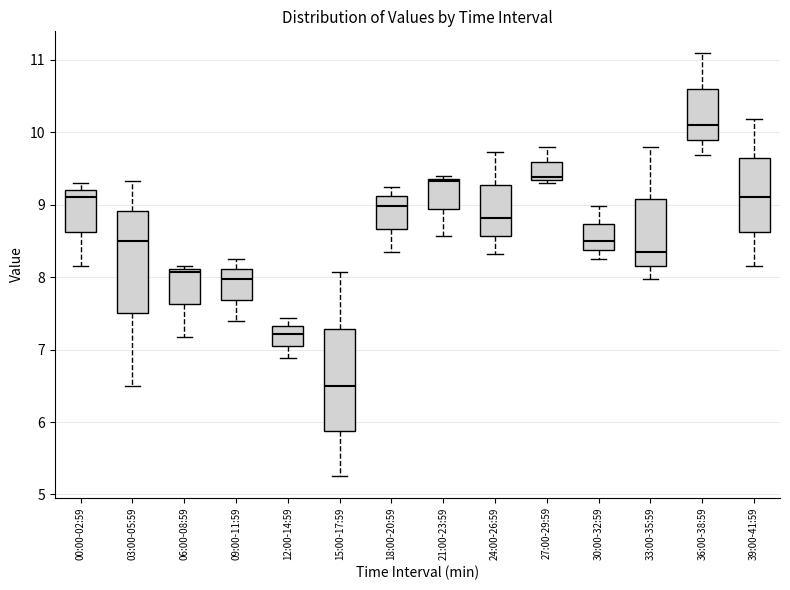

Reading left to right, transcribe this box plot: for each box, give where its median line is, the range the box spans, and where its two whiskers end, as read against the y-axis. The values are not printed on the chart, so give them approximately, as read against the axis.

00:00-02:59: median 9.1, box 8.6 to 9.2, whiskers 8.2 to 9.3
03:00-05:59: median 8.5, box 7.5 to 8.9, whiskers 6.5 to 9.3
06:00-08:59: median 8.1 (just below the box's upper edge), box 7.6 to 8.1, whiskers 7.2 to 8.2
09:00-11:59: median 8.0, box 7.7 to 8.1, whiskers 7.4 to 8.3
12:00-14:59: median 7.2, box 7.1 to 7.3, whiskers 6.9 to 7.4
15:00-17:59: median 6.5, box 5.9 to 7.3, whiskers 5.3 to 8.1
18:00-20:59: median 9.0, box 8.7 to 9.1, whiskers 8.4 to 9.3
21:00-23:59: median 9.3, box 8.9 to 9.4, whiskers 8.6 to 9.4 (just above the box's upper edge)
24:00-26:59: median 8.8, box 8.6 to 9.3, whiskers 8.3 to 9.7
27:00-29:59: median 9.4, box 9.3 to 9.6, whiskers 9.3 (just below the box's lower edge) to 9.8
30:00-32:59: median 8.5, box 8.4 to 8.7, whiskers 8.3 to 9.0
33:00-35:59: median 8.4, box 8.2 to 9.1, whiskers 8.0 to 9.8
36:00-38:59: median 10.1, box 9.9 to 10.6, whiskers 9.7 to 11.1
39:00-41:59: median 9.1, box 8.6 to 9.6, whiskers 8.2 to 10.2